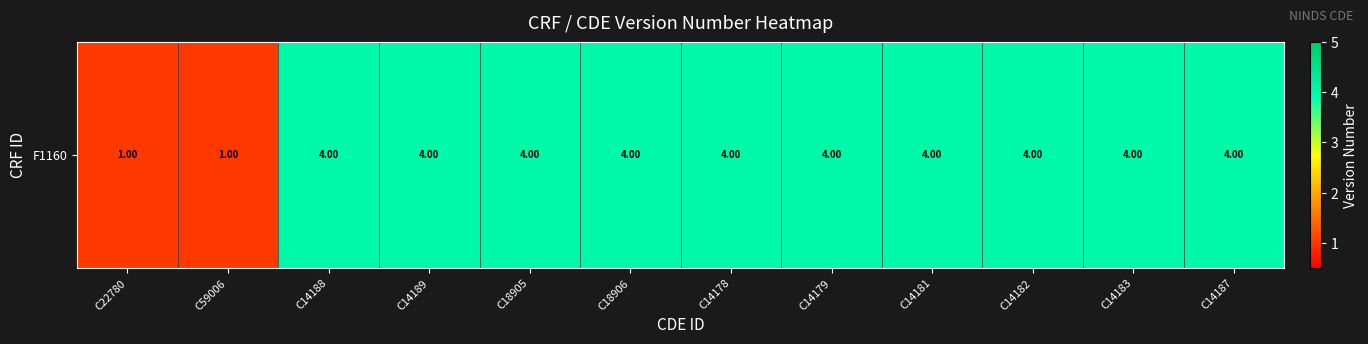

Where is the data nearest to the value 2?

C22780